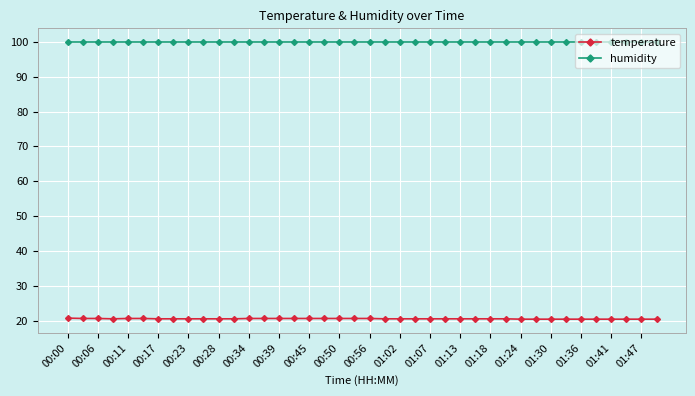

What is the minimum value shown in the chart?

20.5